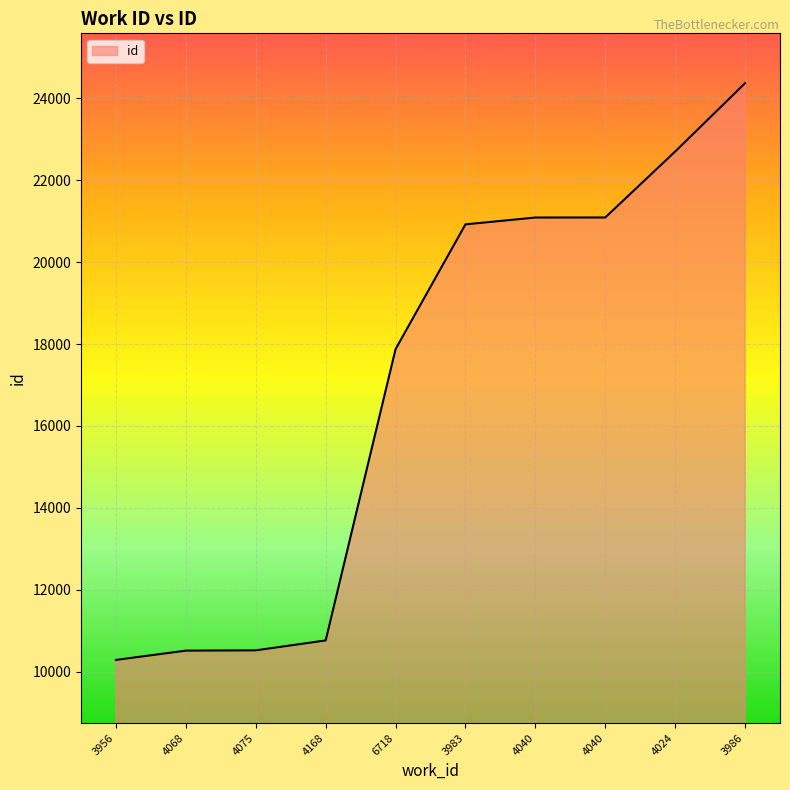

How many lines are shown in the chart?

1